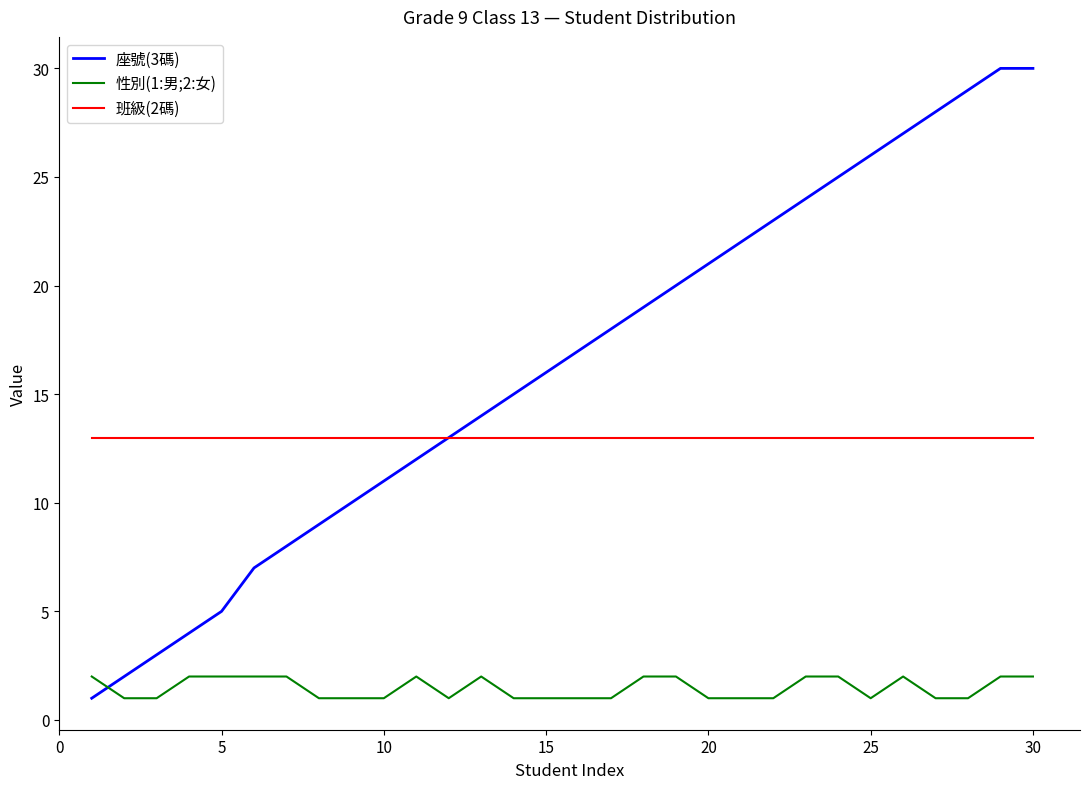

What is the greatest value displayed?

30